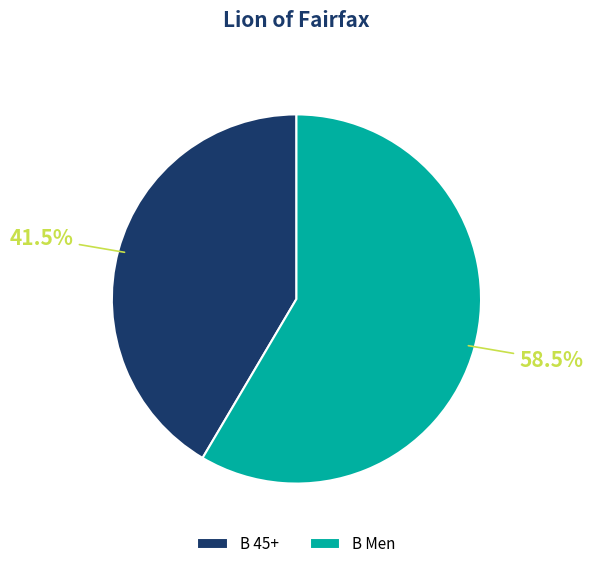

Is there a majority slice in this chart?

Yes